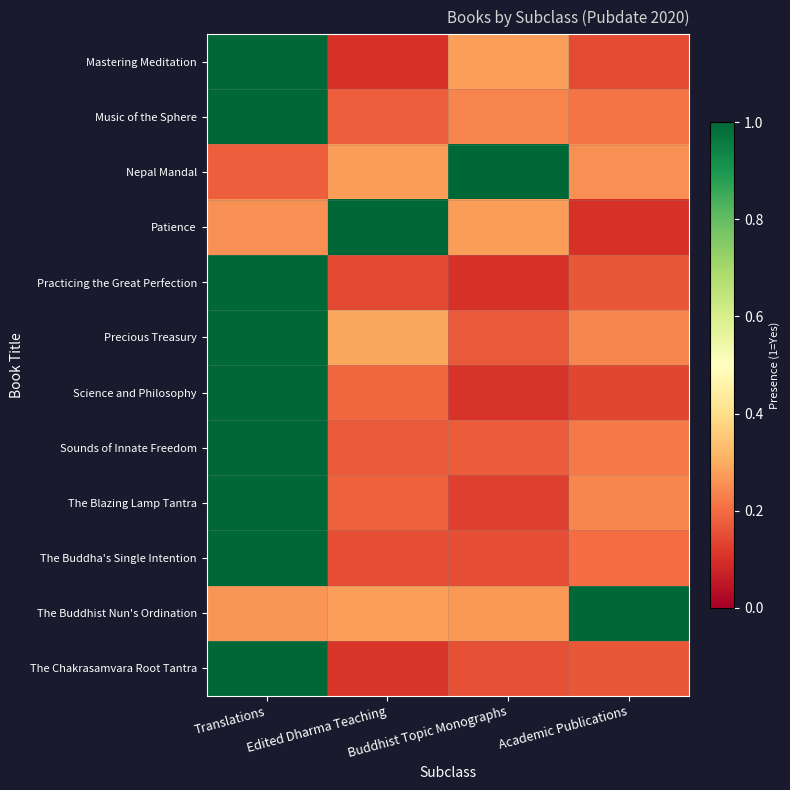

What is the smallest value displayed?

0.1